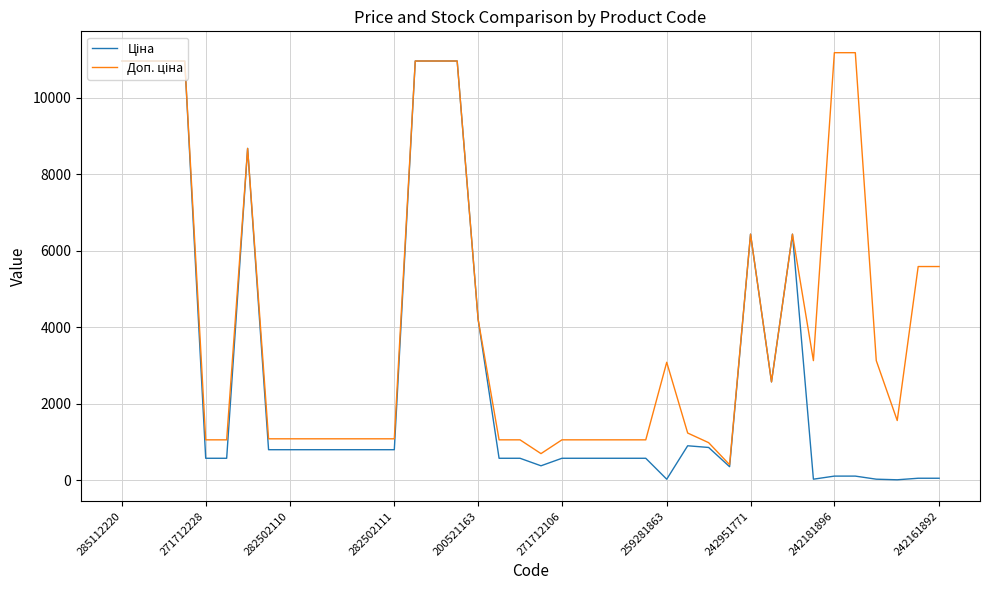

What is the maximum value shown in the chart?

11182.0